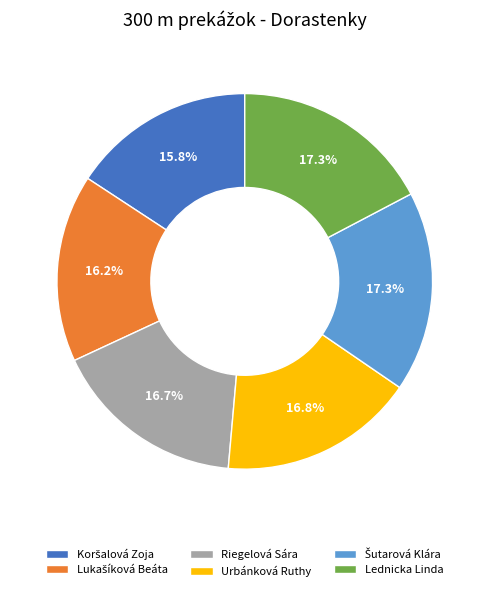

Is it true that Riegelová Sára is 8% of the pie?

False